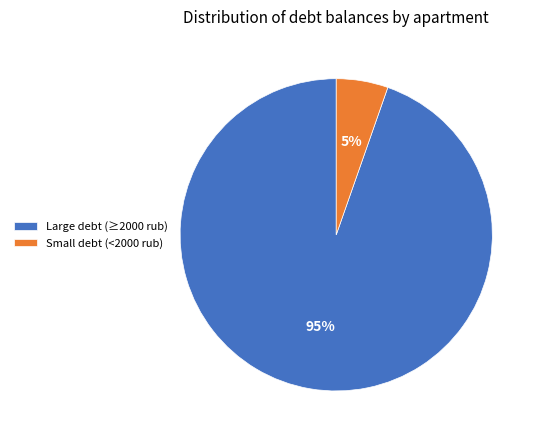

Is the sum of Small debt (<2000 rub) and Large debt (≥2000 rub) greater than half?

Yes